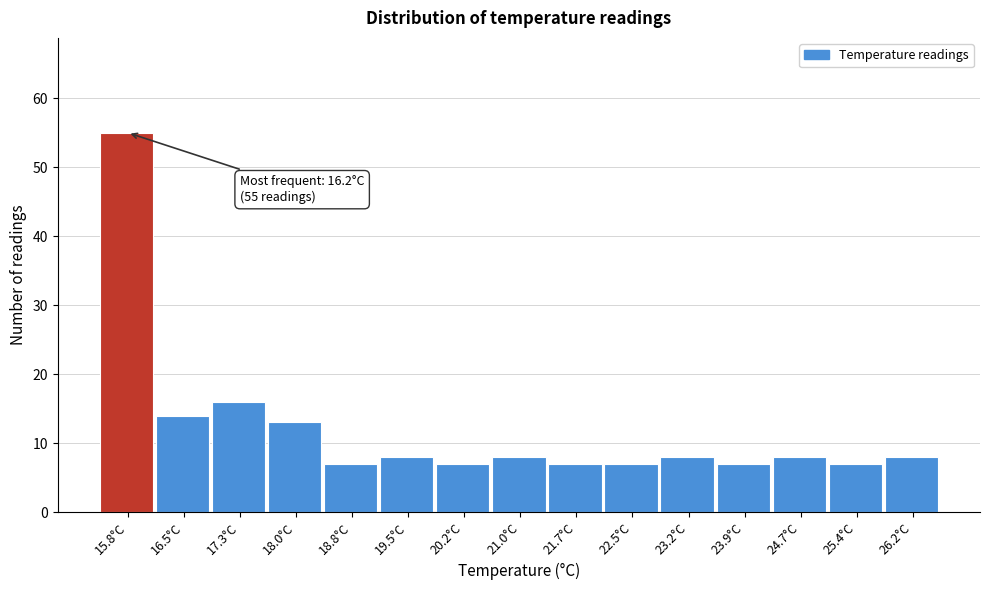

Reading left to right, extract all data points from this chart.

55	14	16	13	7	8	7	8	7	7	8	7	8	7	8